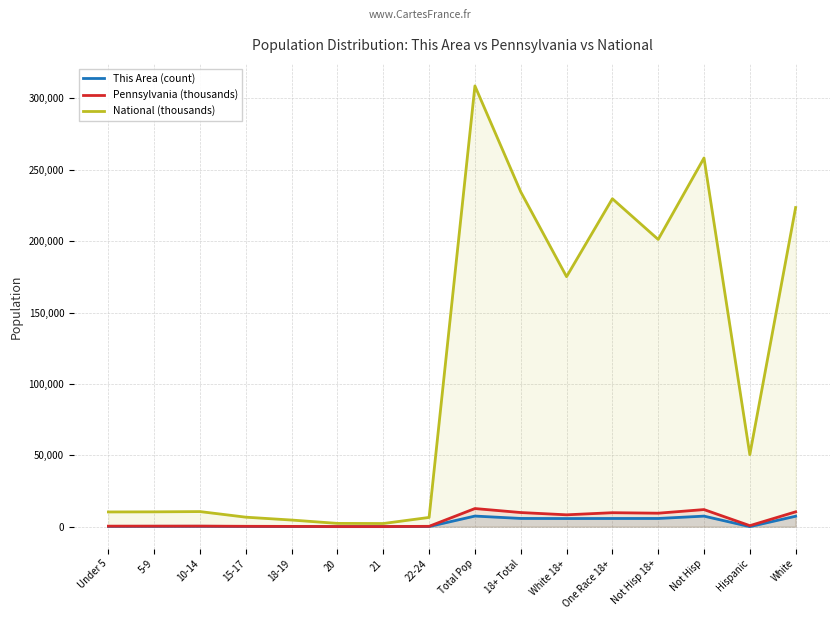

True or false: This Area (count) and National (thousands) cross at least once.

False